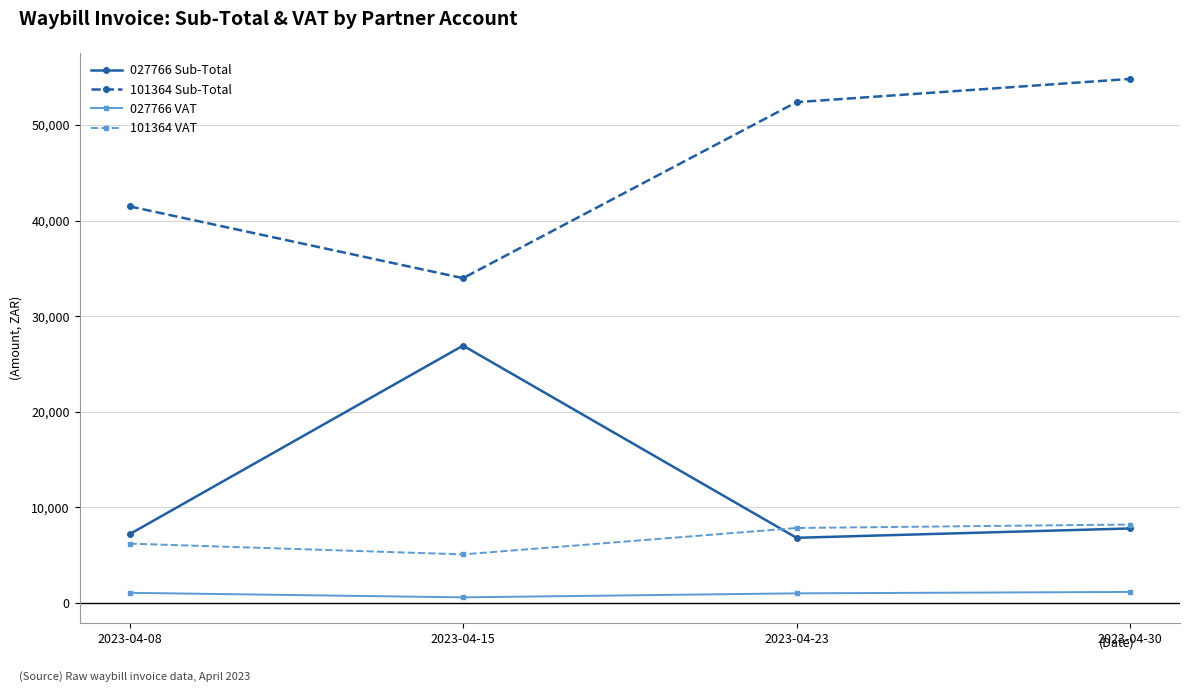

True or false: 101364 Sub-Total has a value of 71027.0 at 2023-04-08.

False